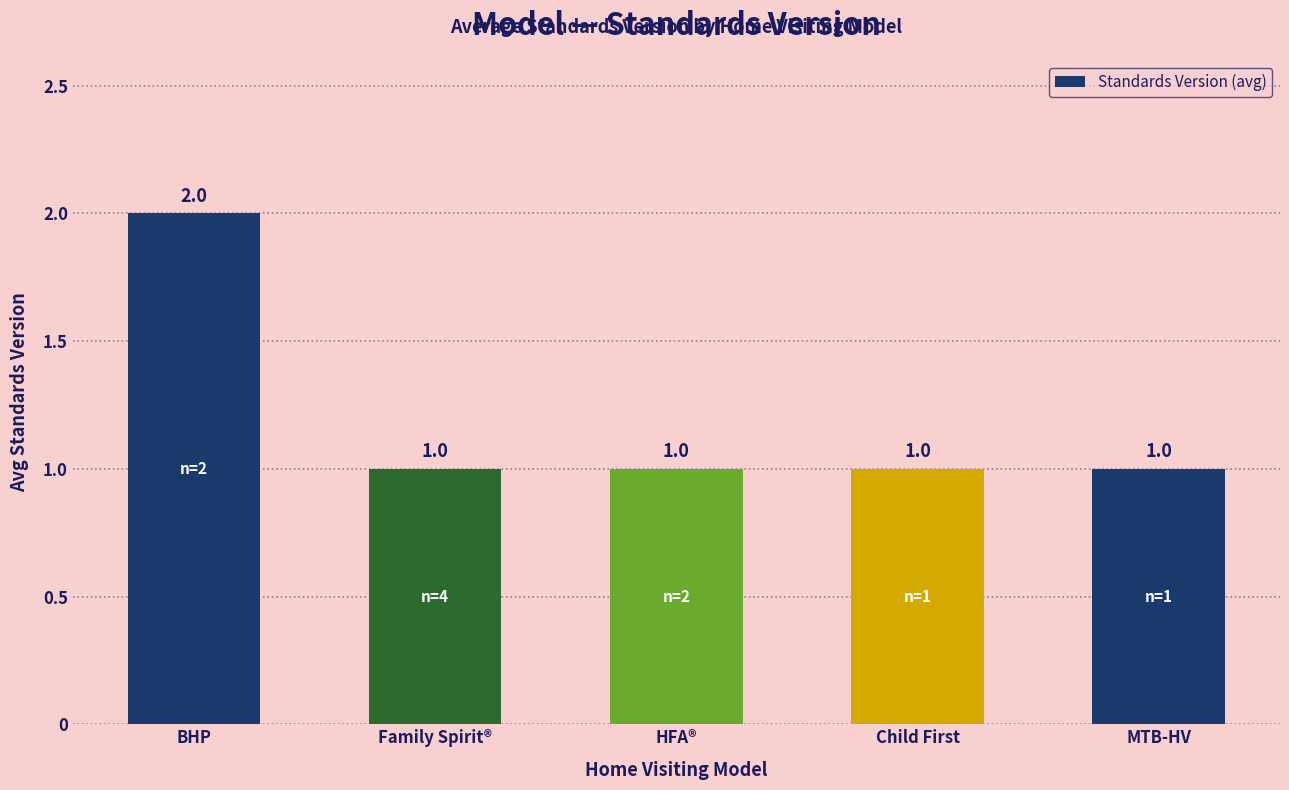

Count the values in the range 1 to 2.

5